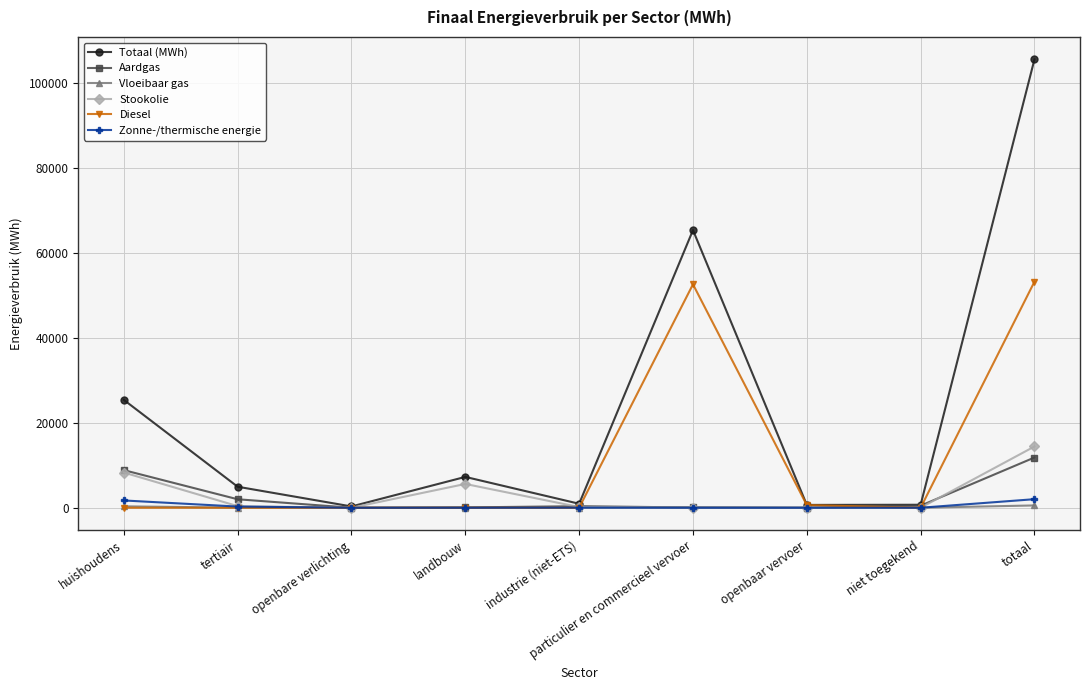

What is the label of the 8th point from the right?

tertiair